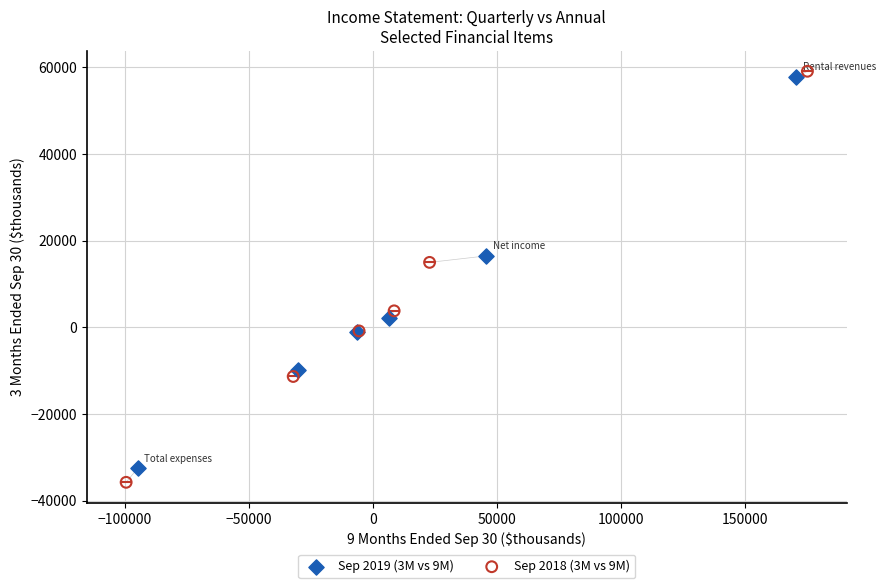

Which series reaches the minimum Y coordinate?

Sep 2018 (3M vs 9M)